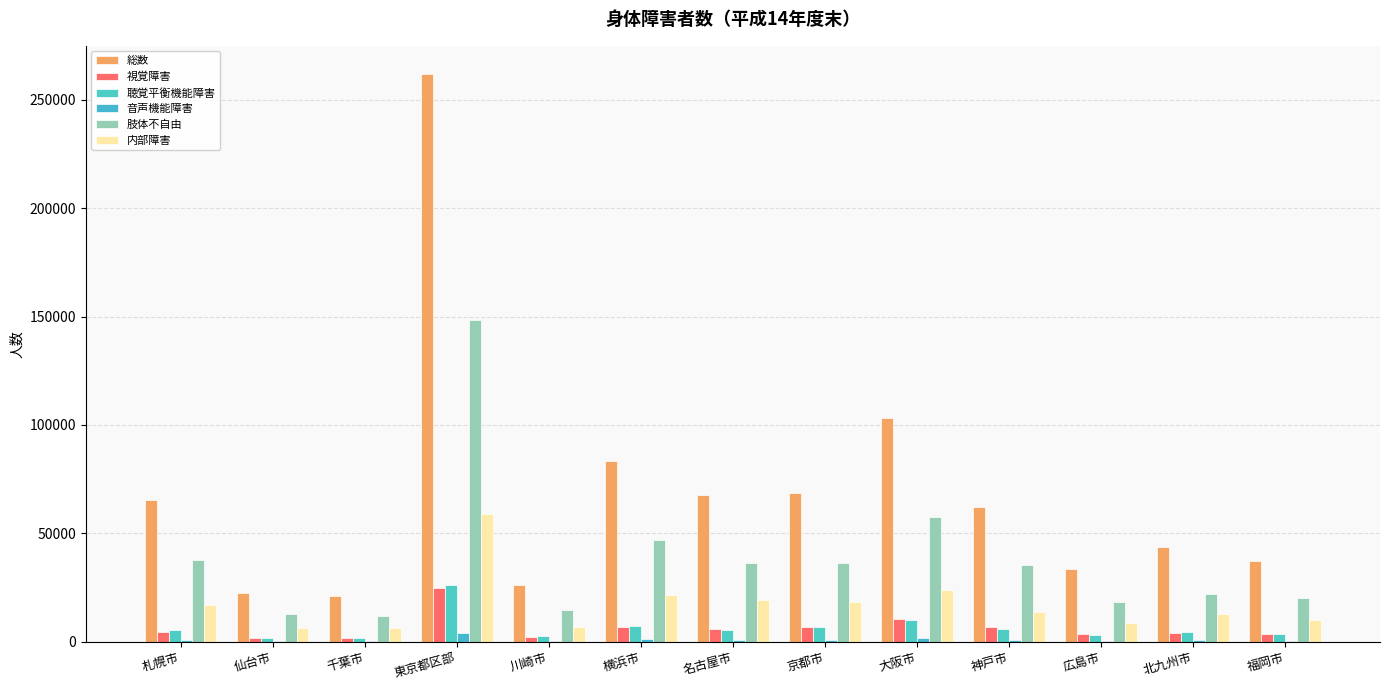

How many distinct data groups are displayed?

6